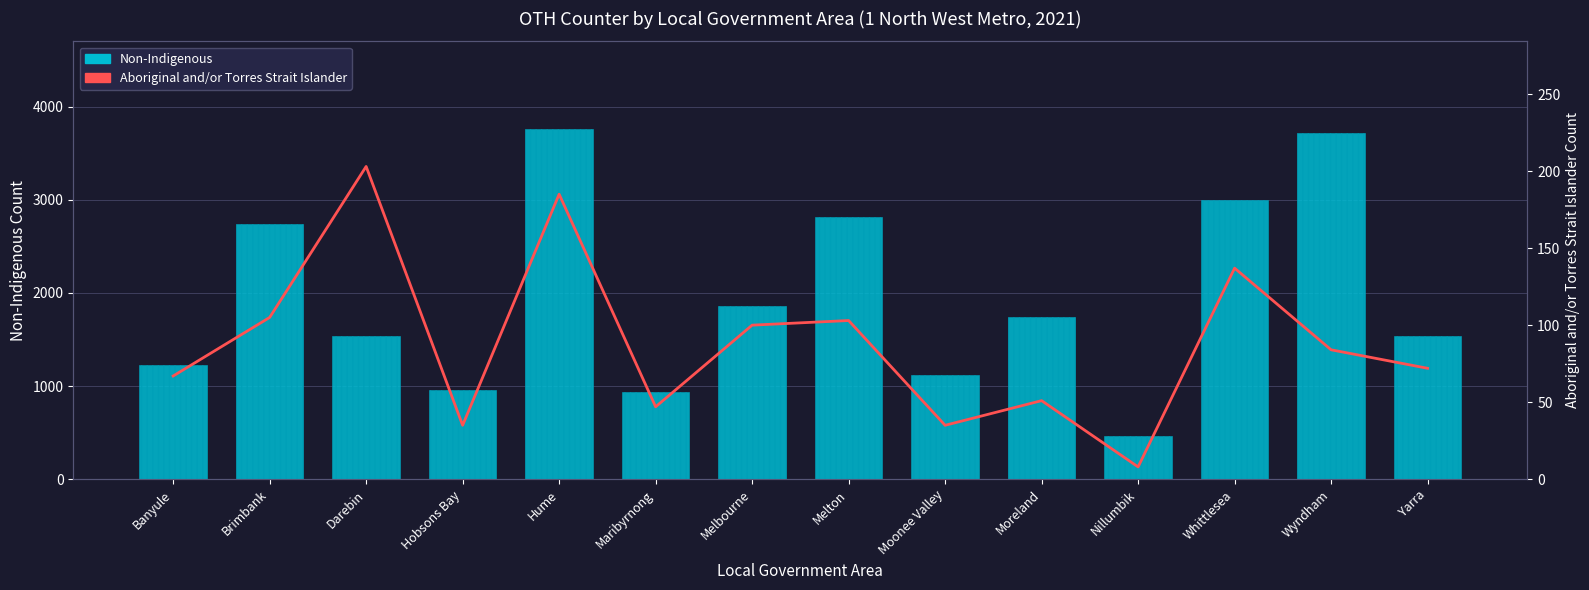

Rank the series at Banyule from highest to lowest value.

Non-Indigenous, Aboriginal and/or Torres Strait Islander